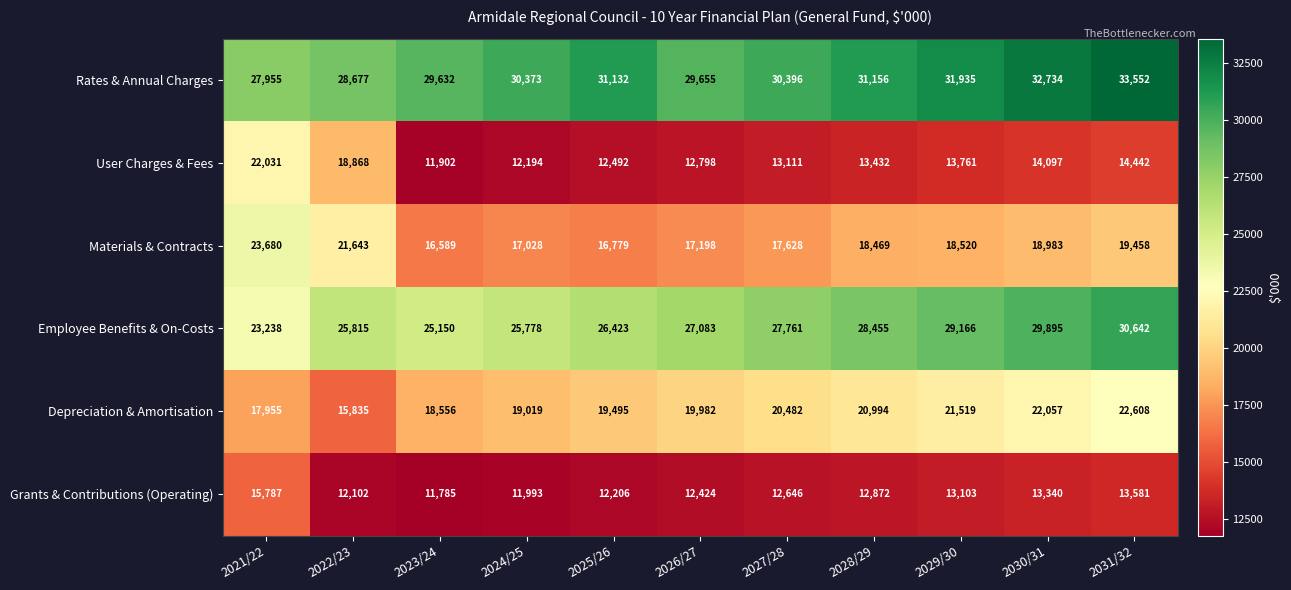

What is the difference between the Employee Benefits & On-Costs values at 2025/26 and 2022/23?

608